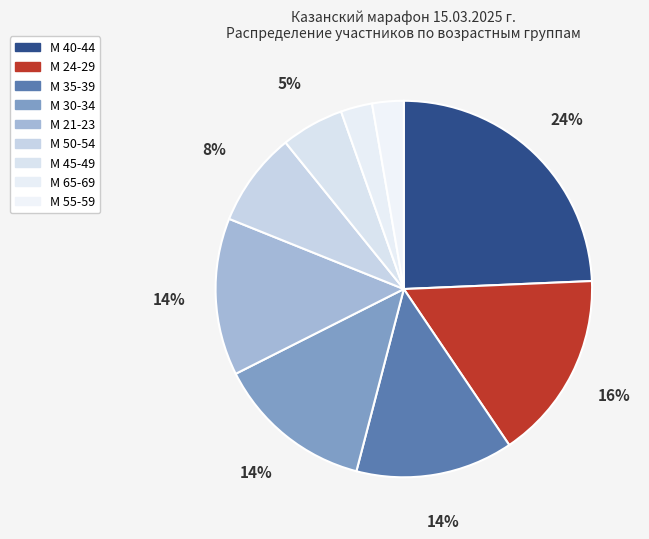

What is the smallest slice in the pie chart?

М 55-59